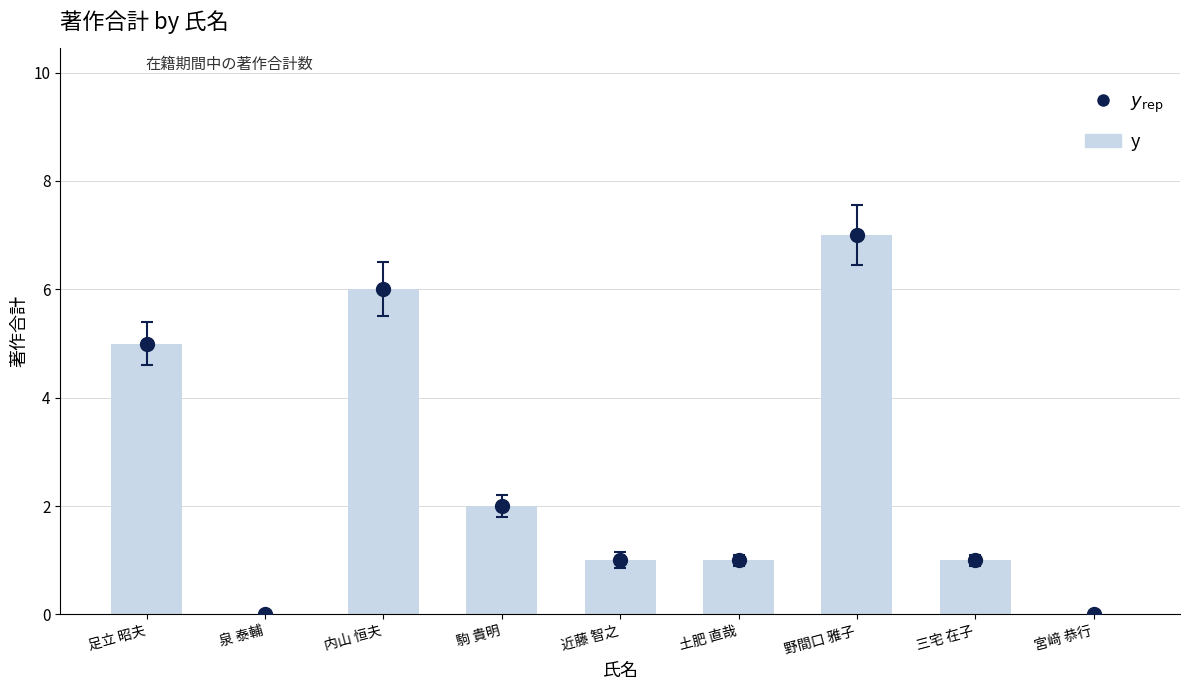

What is the value of the 8th bar from the left?

1